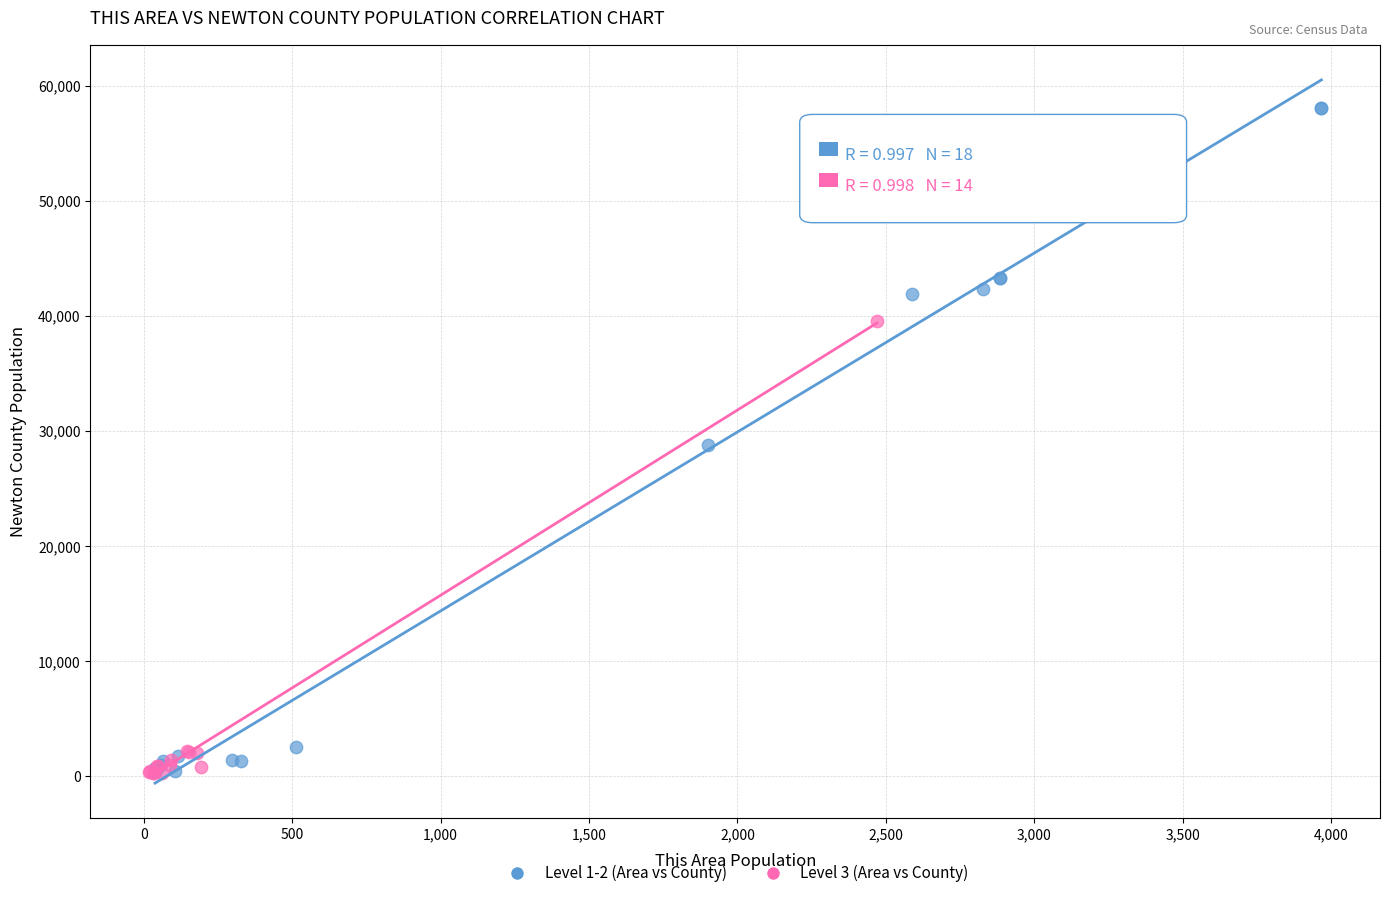

Which series has the widest spread of Y values?

Level 1-2 (Area vs County)